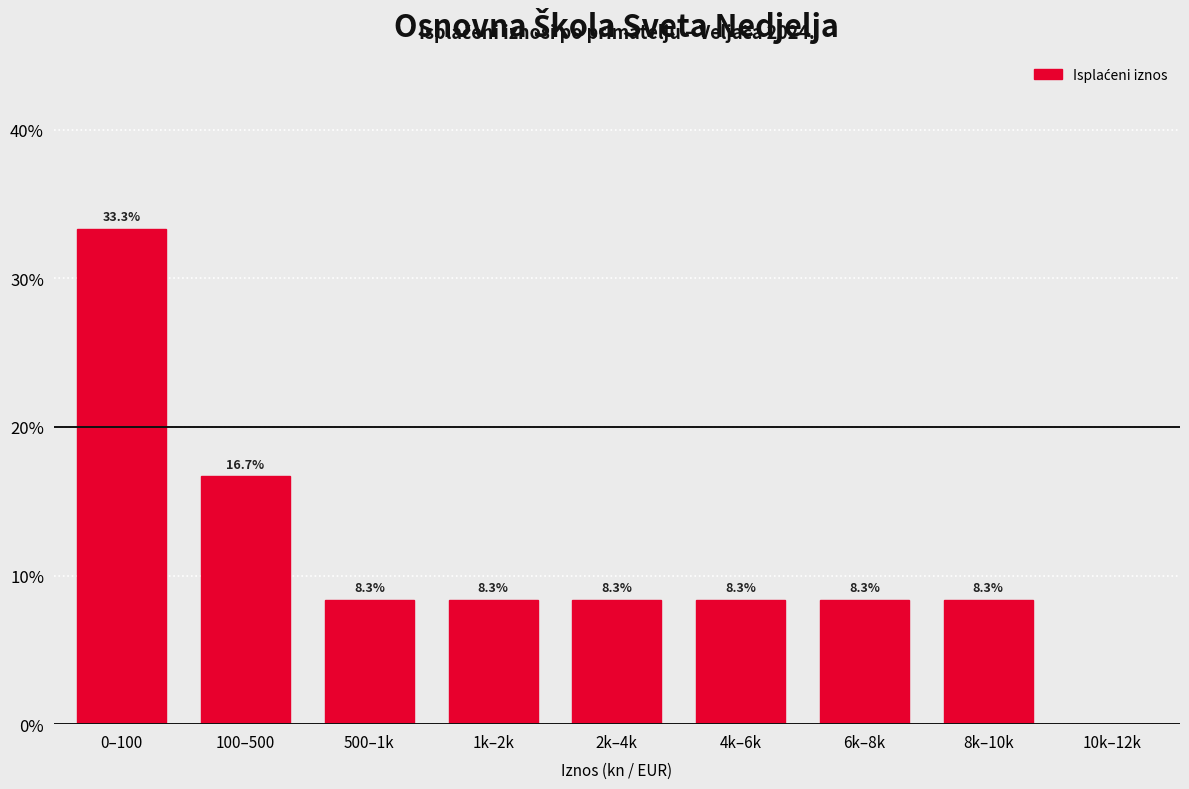

Reading left to right, transcribe all the data shown in this chart.

0–100=33.3	100–500=16.7	500–1k=8.3	1k–2k=8.3	2k–4k=8.3	4k–6k=8.3	6k–8k=8.3	8k–10k=8.3	10k–12k=0.0